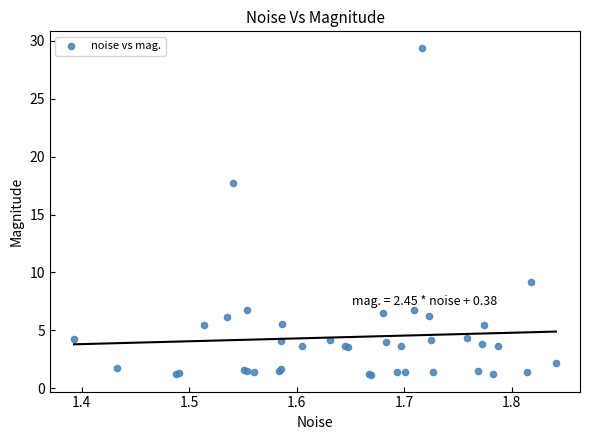

What Y value in the scatter plot is closest to 15?

17.7